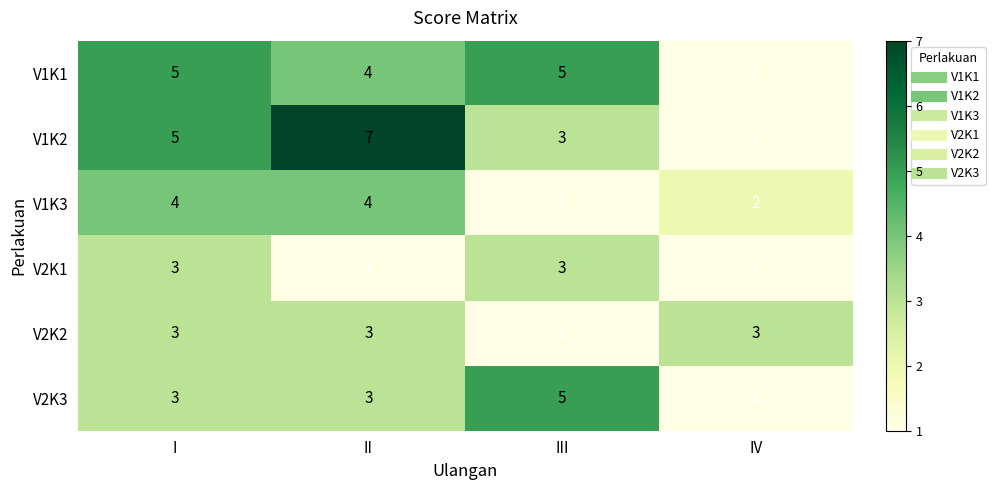

Which category has the highest value in the V2K3 series?

III